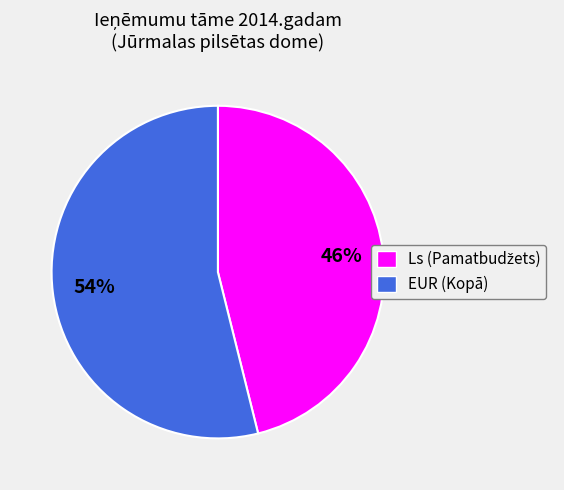

Which category accounts for the majority?

EUR (Kopā)